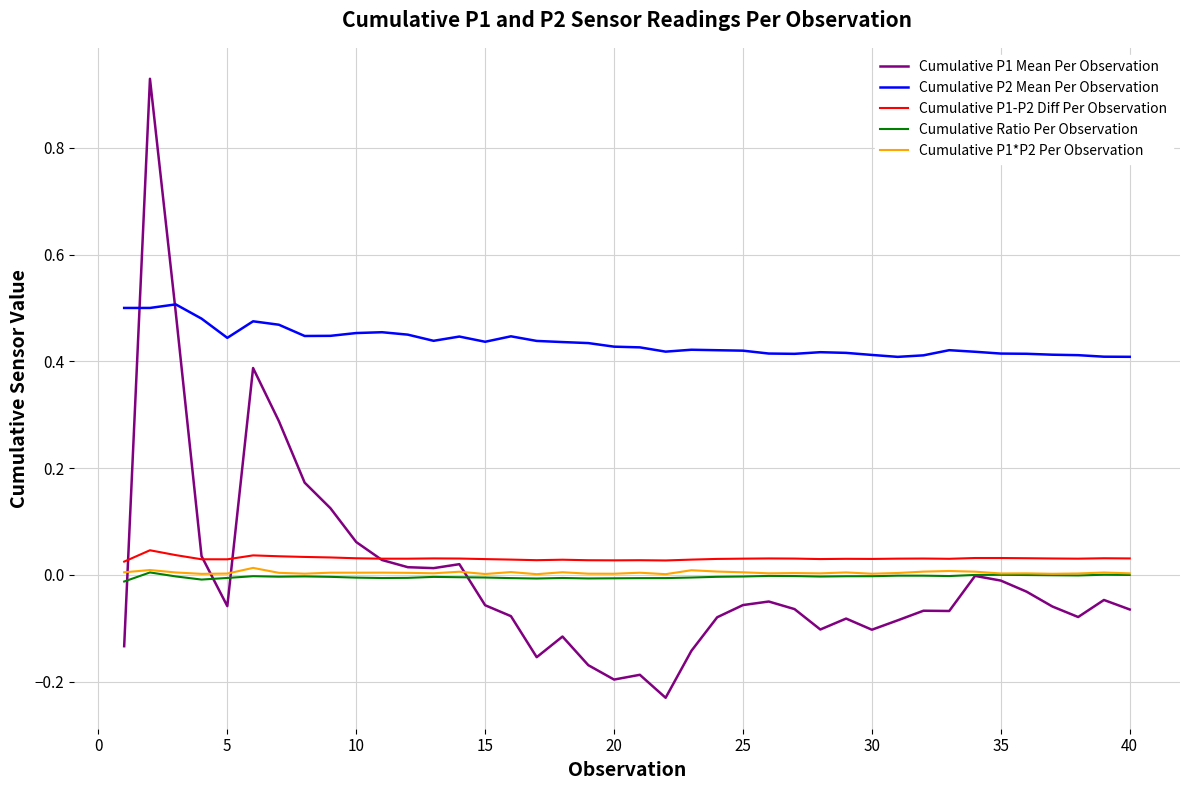

Which series has the widest spread of values?

Cumulative P1 Mean Per Observation